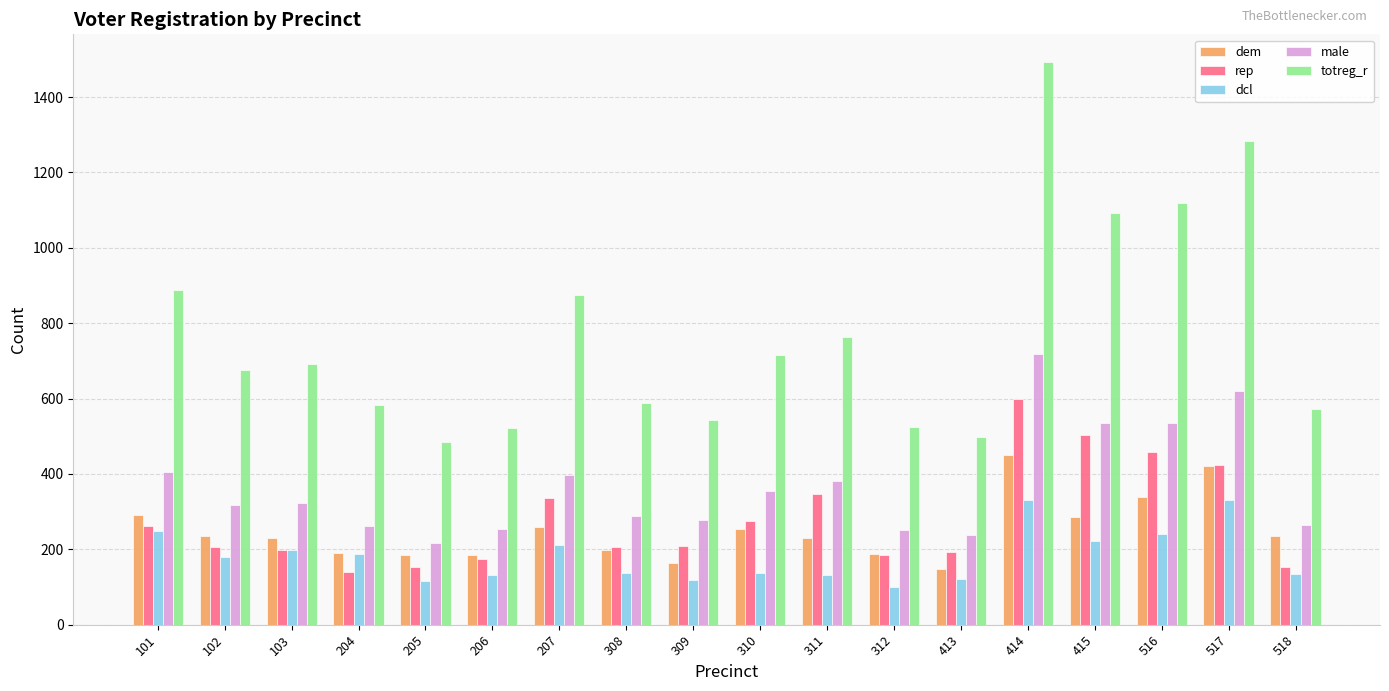

How many bars are there in each group?

5